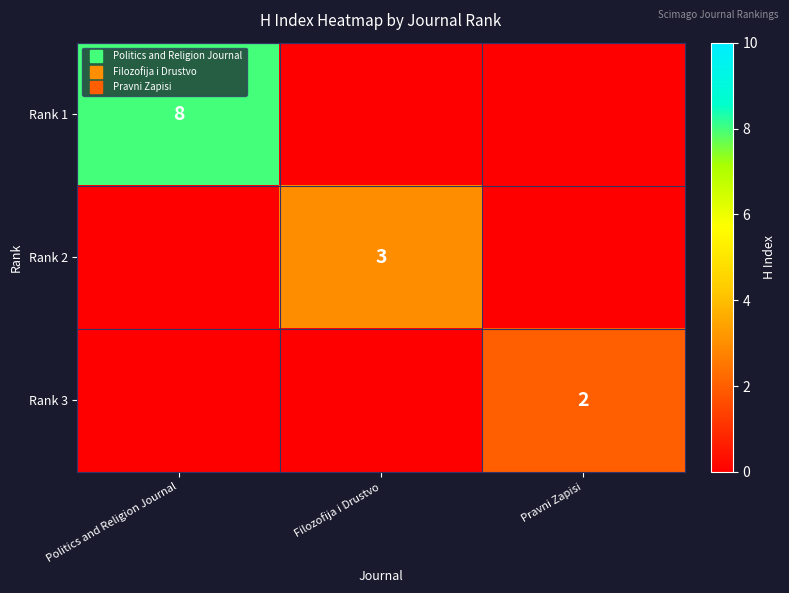

How many Rank 2 values are between 0 and 3?

3